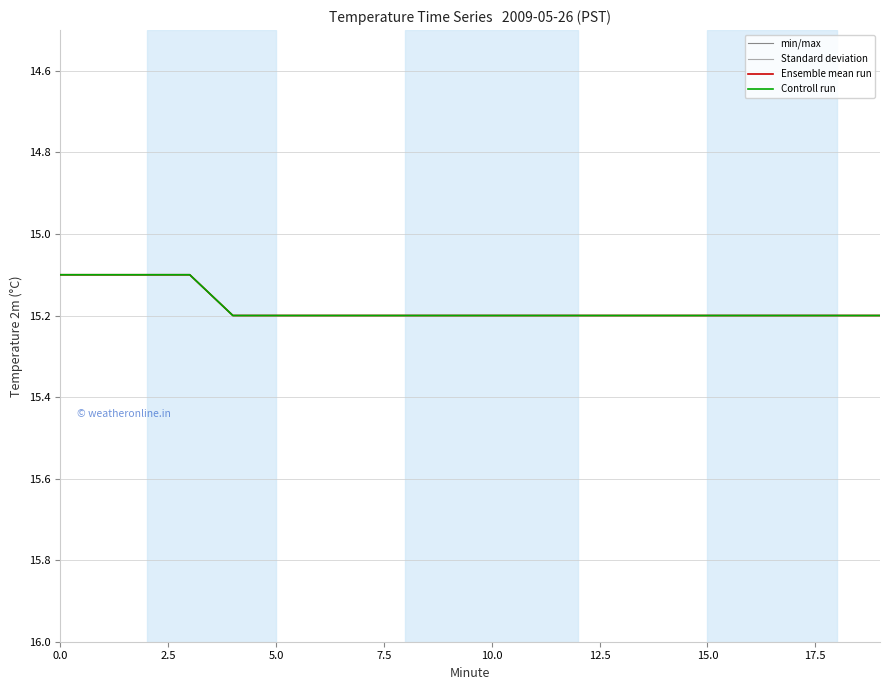

At which label does Ensemble mean run reach its peak?

10.0